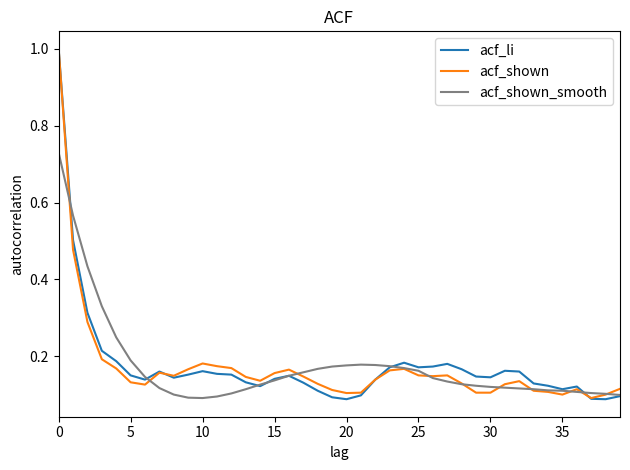

What are all the series names shown in the legend?

acf_li, acf_shown, acf_shown_smooth